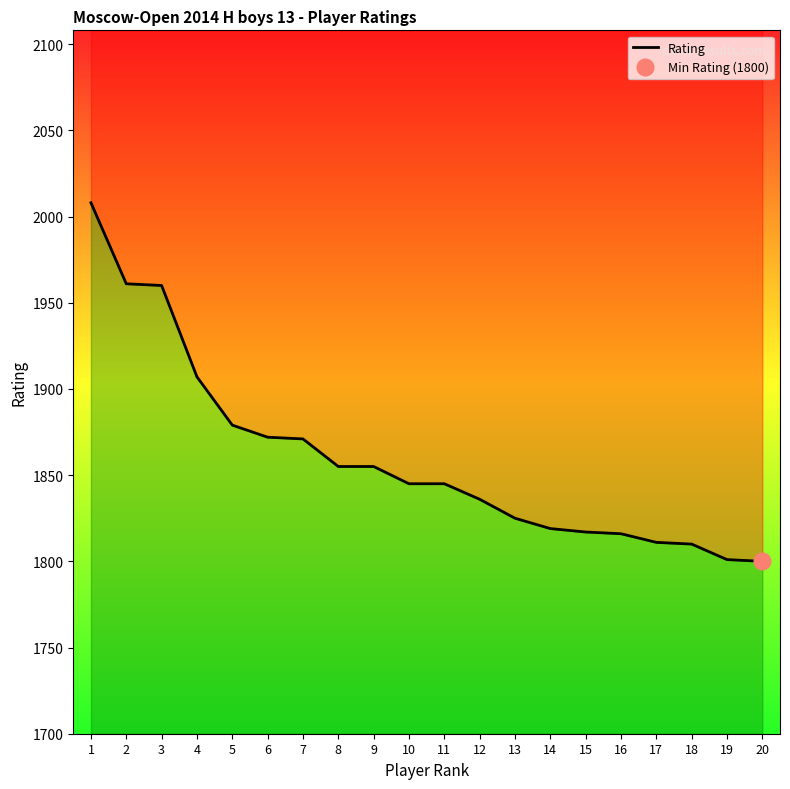

How many data points are less than 1845?

9